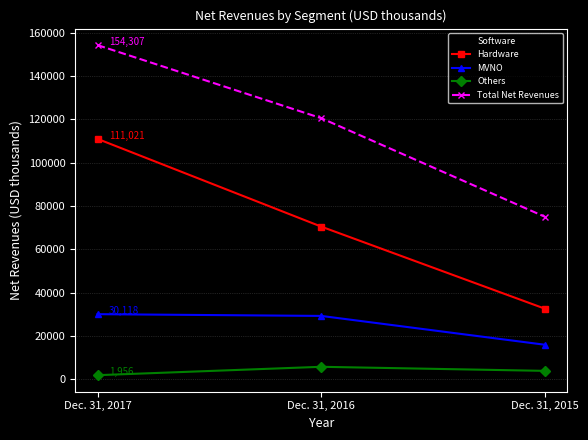

Which category has the highest value across all series?

Dec. 31, 2017